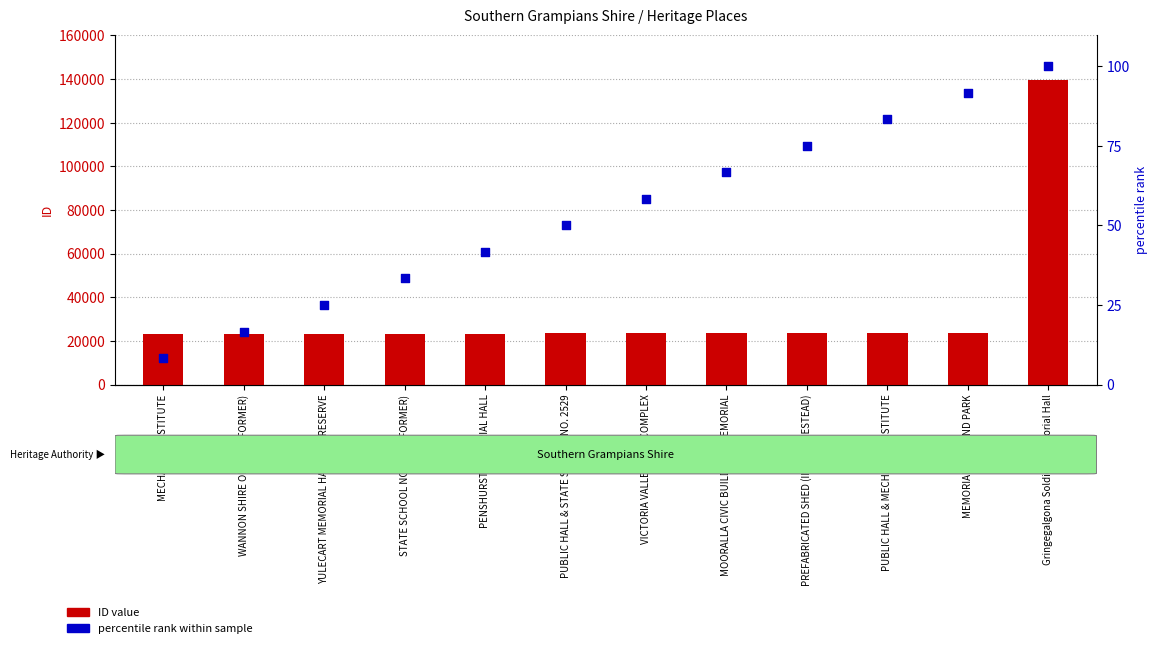

At how many categories does at least one series exceed 116428?

1